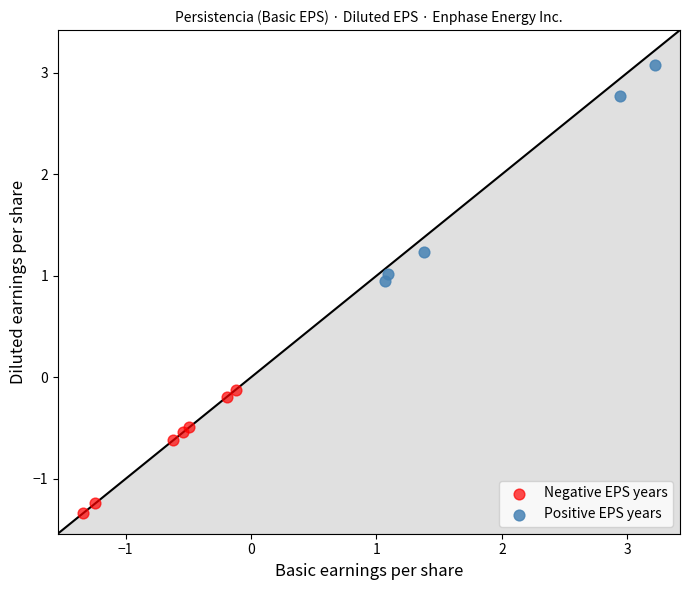

Which series contains the lowest Y value?

Negative EPS years